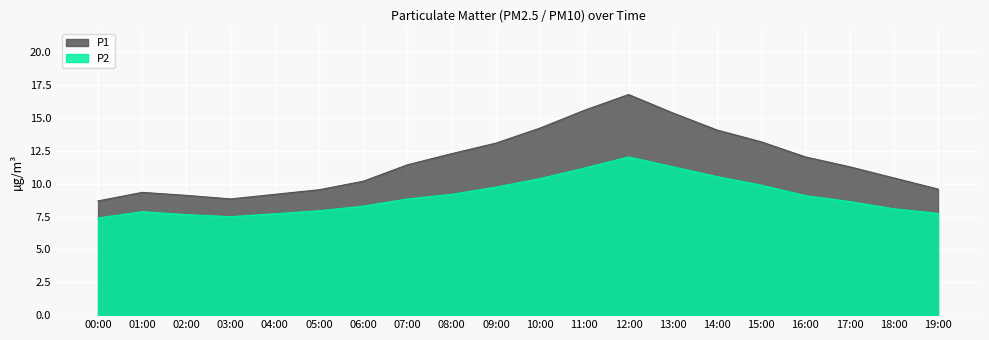

The P2 series shows 12.1 at 12:00. True or false?

True